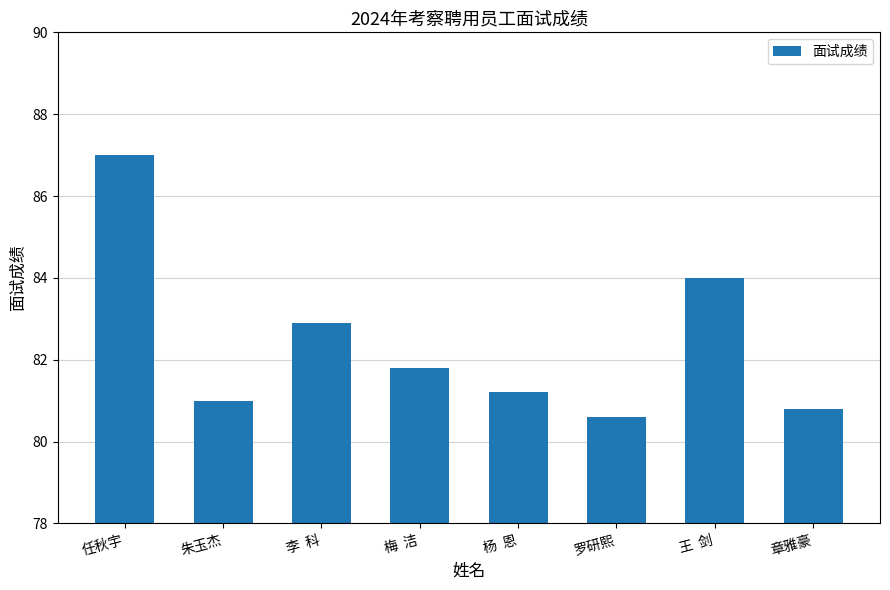

What is the difference between the values at 王  剑 and 罗研熙?

3.4